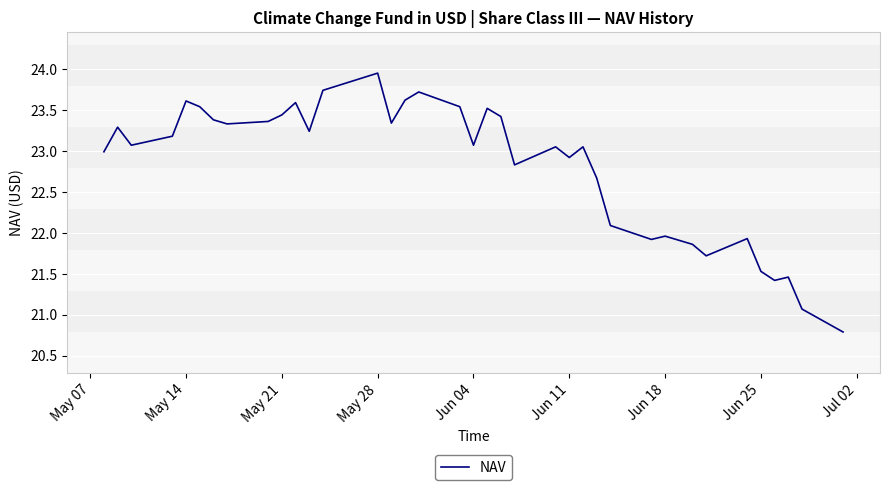

What is the difference between the maximum and minimum values?

3.2